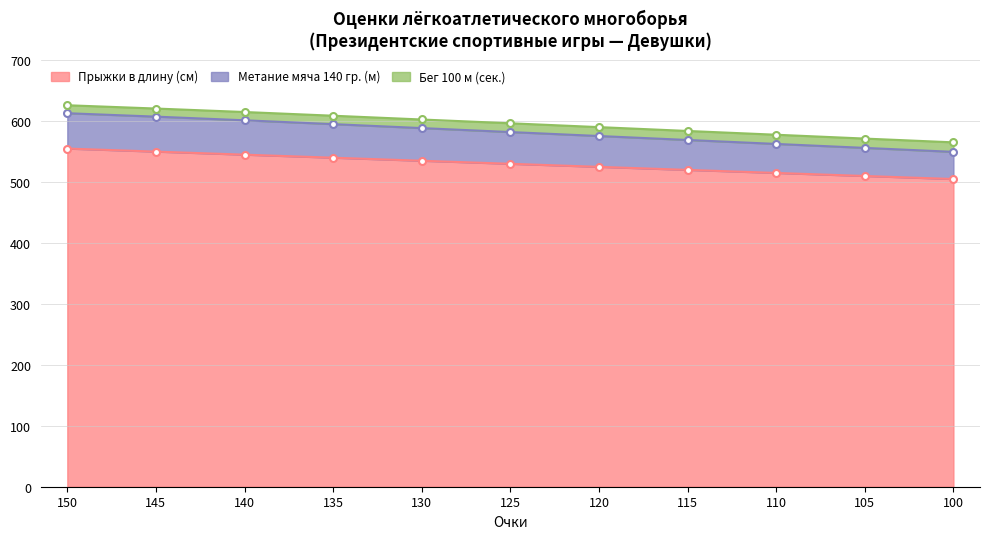

What is the sum of all Прыжки в длину (см) values?

5830